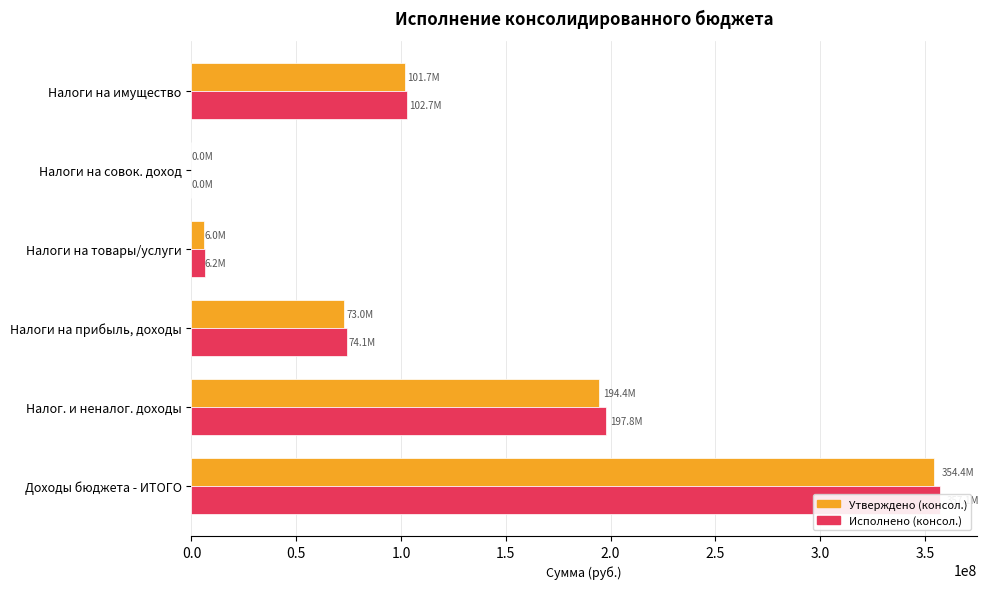

At how many categories does at least one series exceed 175395409?

2